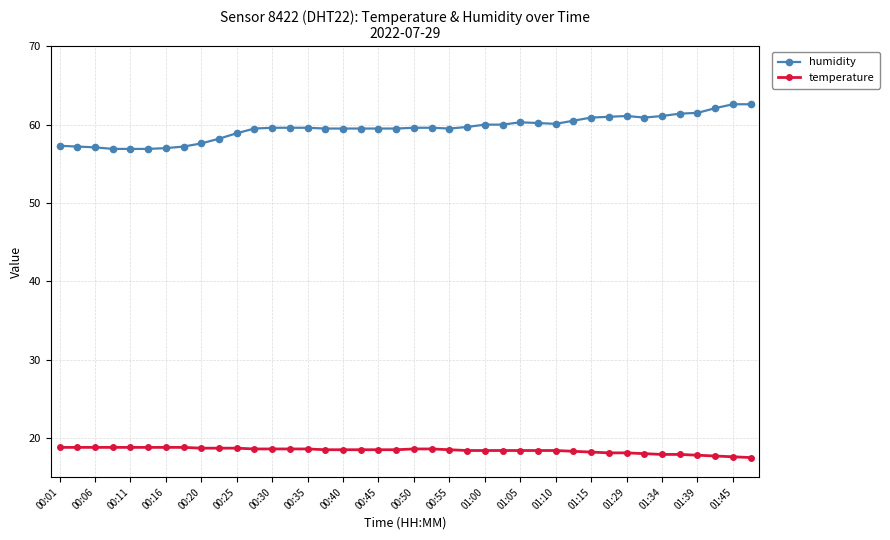

What is the difference between the second highest and minimum values in the humidity series?

5.7